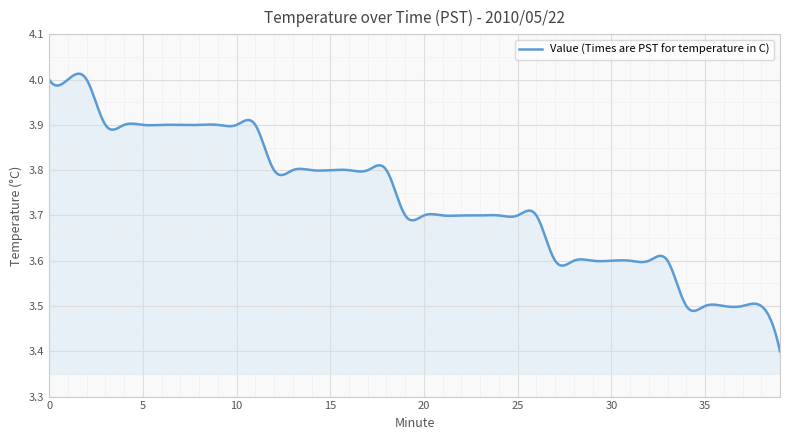

Reading left to right, what are all the values shown in this chart?

4.0	4.0	4.0	3.9	3.9	3.9	3.9	3.9	3.9	3.9	3.9	3.9	3.8	3.8	3.8	3.8	3.8	3.8	3.8	3.7	3.7	3.7	3.7	3.7	3.7	3.7	3.7	3.6	3.6	3.6	3.6	3.6	3.6	3.6	3.5	3.5	3.5	3.5	3.5	3.4